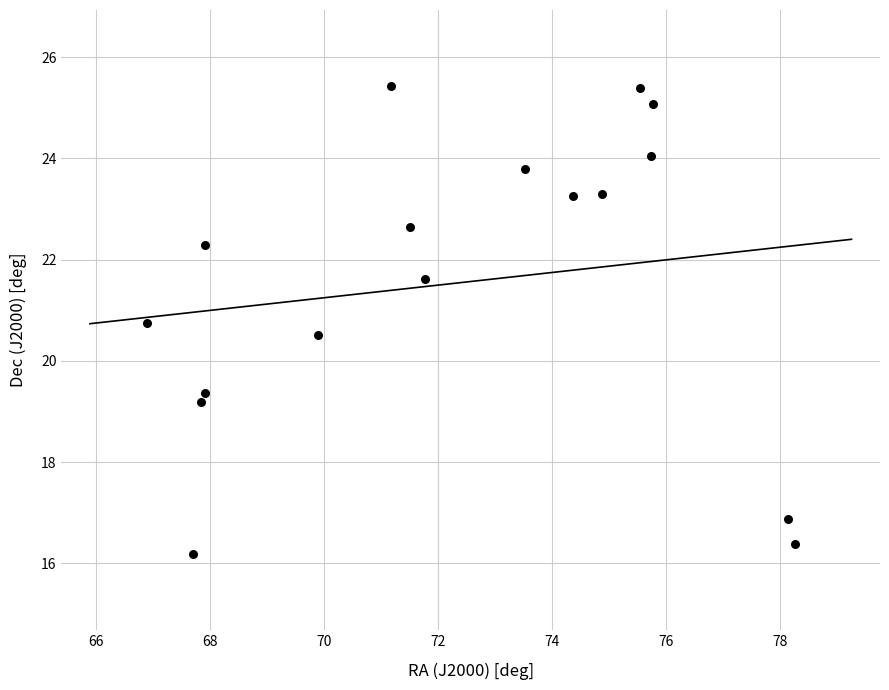

What is the range of Y values (max minus min)?

9.2